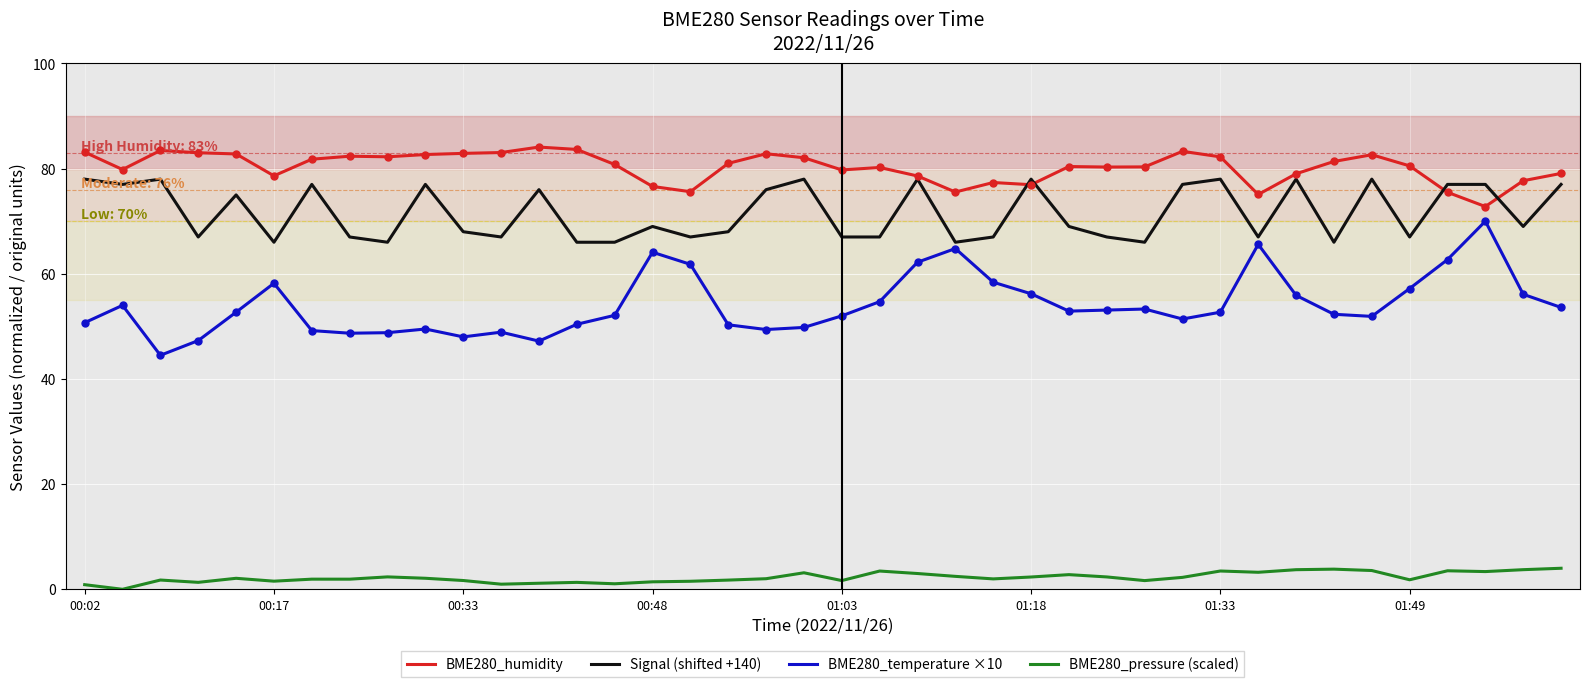

True or false: BME280_humidity and BME280_pressure (scaled) cross at least once.

False